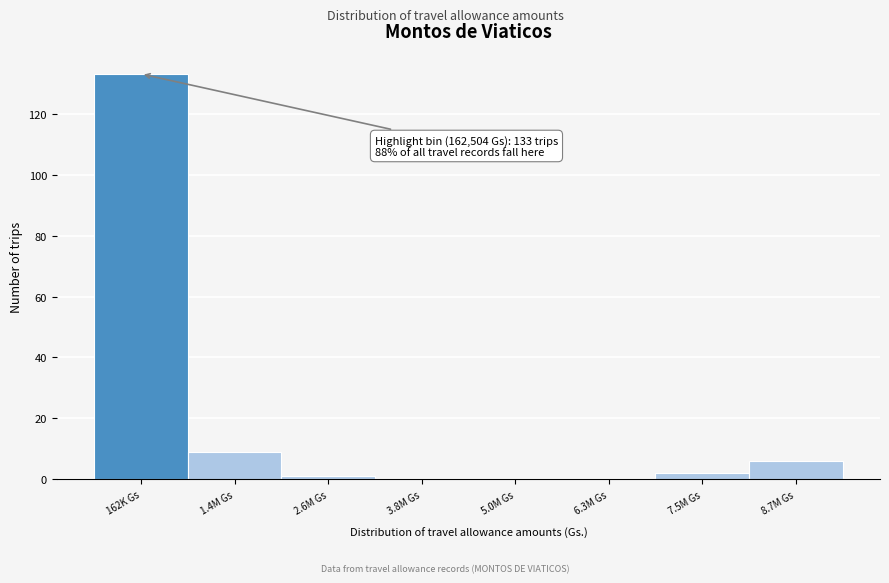

Reading right to left, list all the values displayed in this chart.

8.7M Gs=6	7.5M Gs=2	6.3M Gs=0	5.0M Gs=0	3.8M Gs=0	2.6M Gs=1	1.4M Gs=9	162K Gs=133